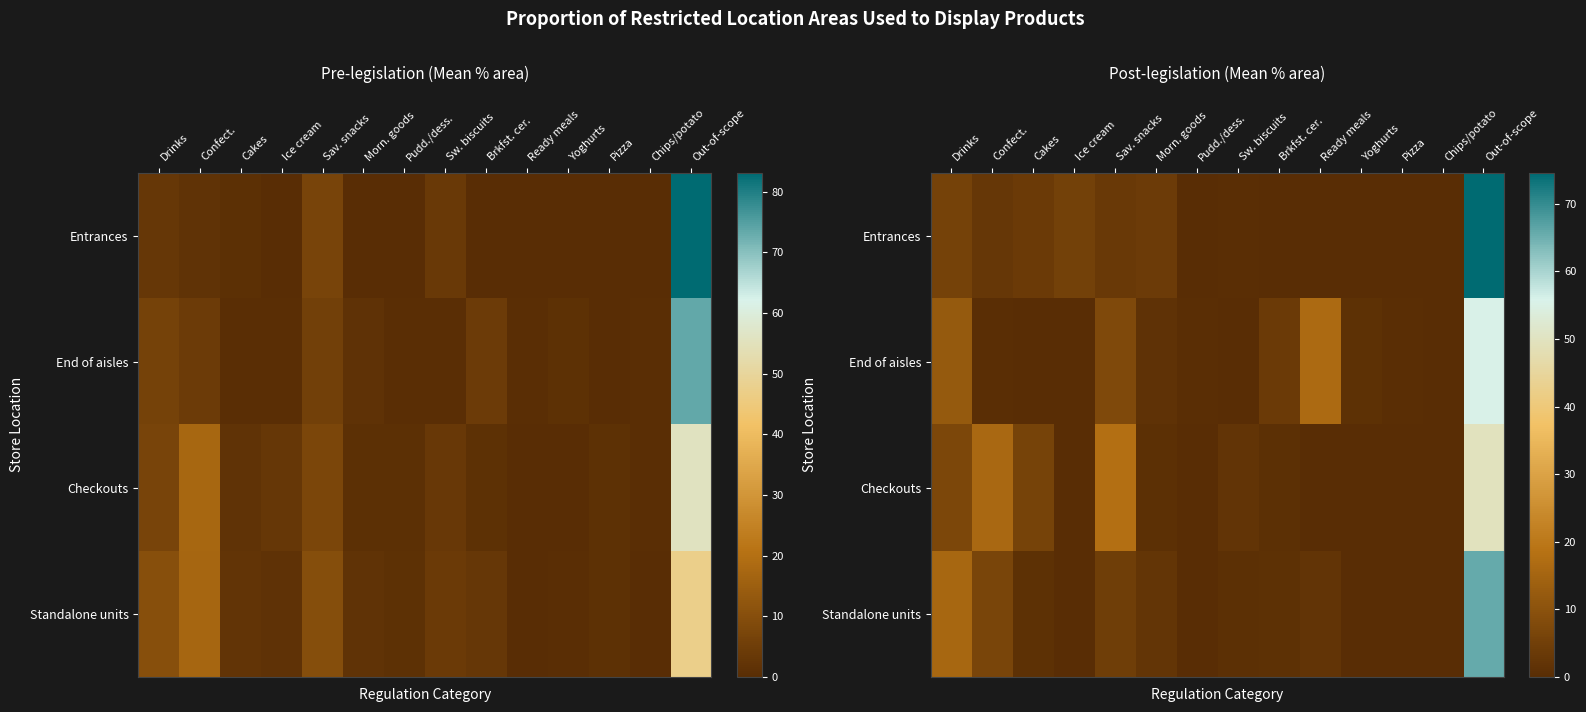

At how many categories does at least one series exceed 25?

1